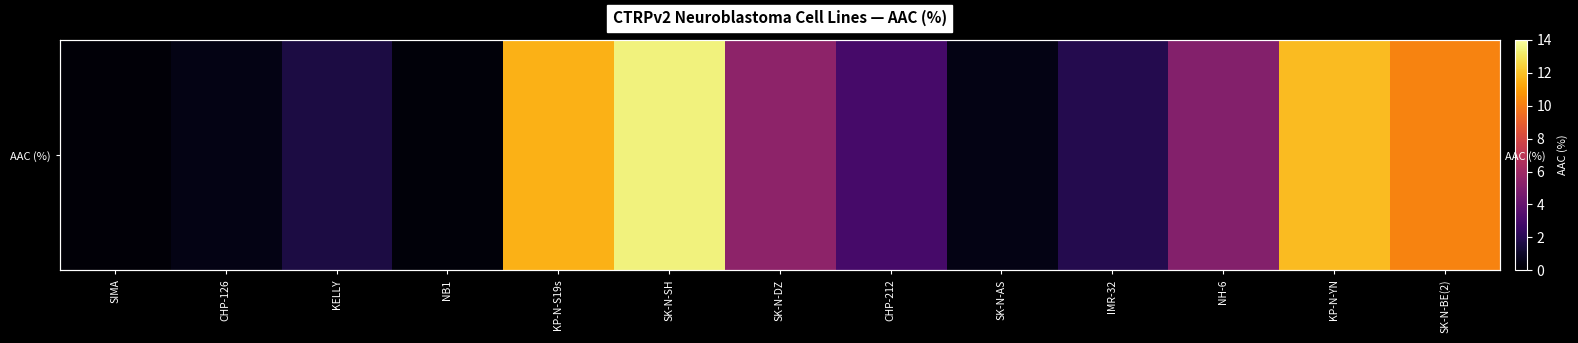

What is the change in value from KELLY to CHP-212?

+1.4